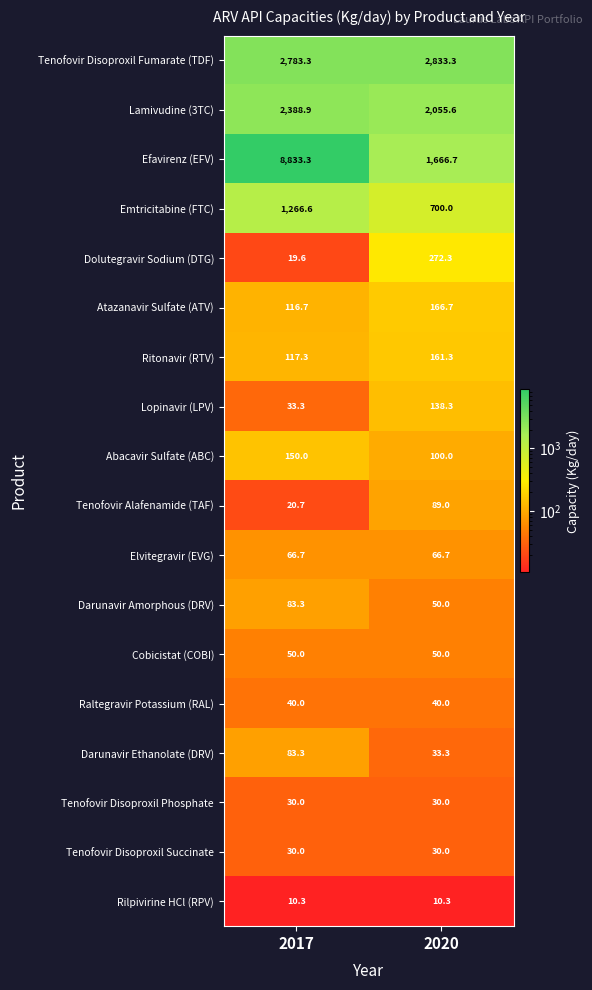

At how many categories does at least one series exceed 3976?

1